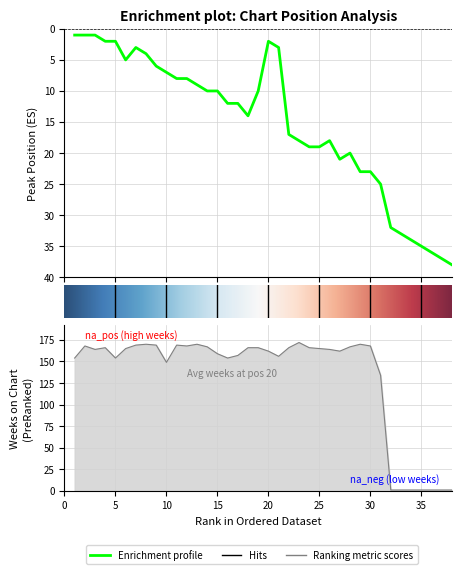

Is the value of Peak Position at 8 greater than the value of Weeks on Chart at 32?

Yes